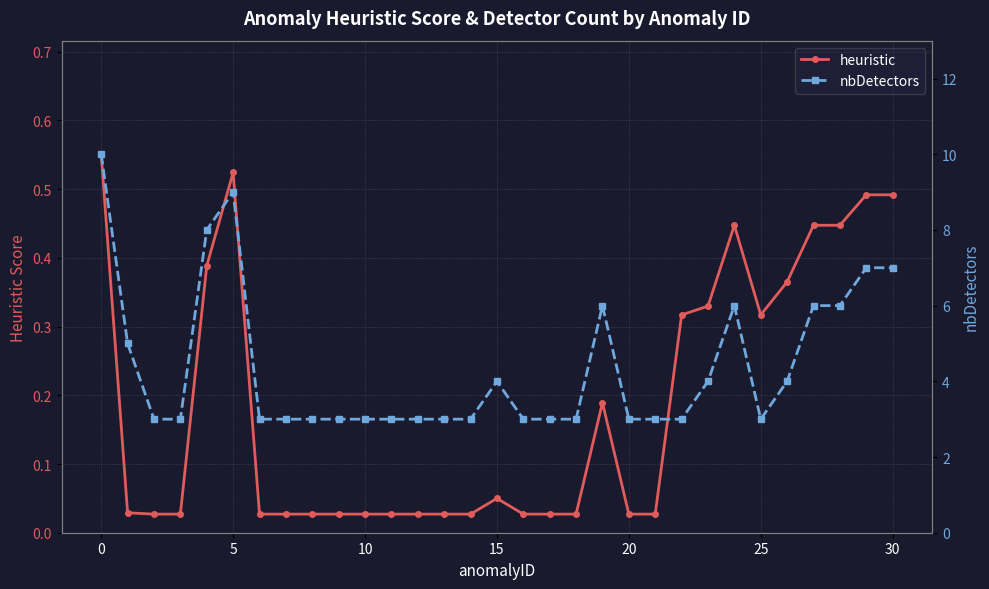

What is the spread (max minus min) of values at 14?

3.0